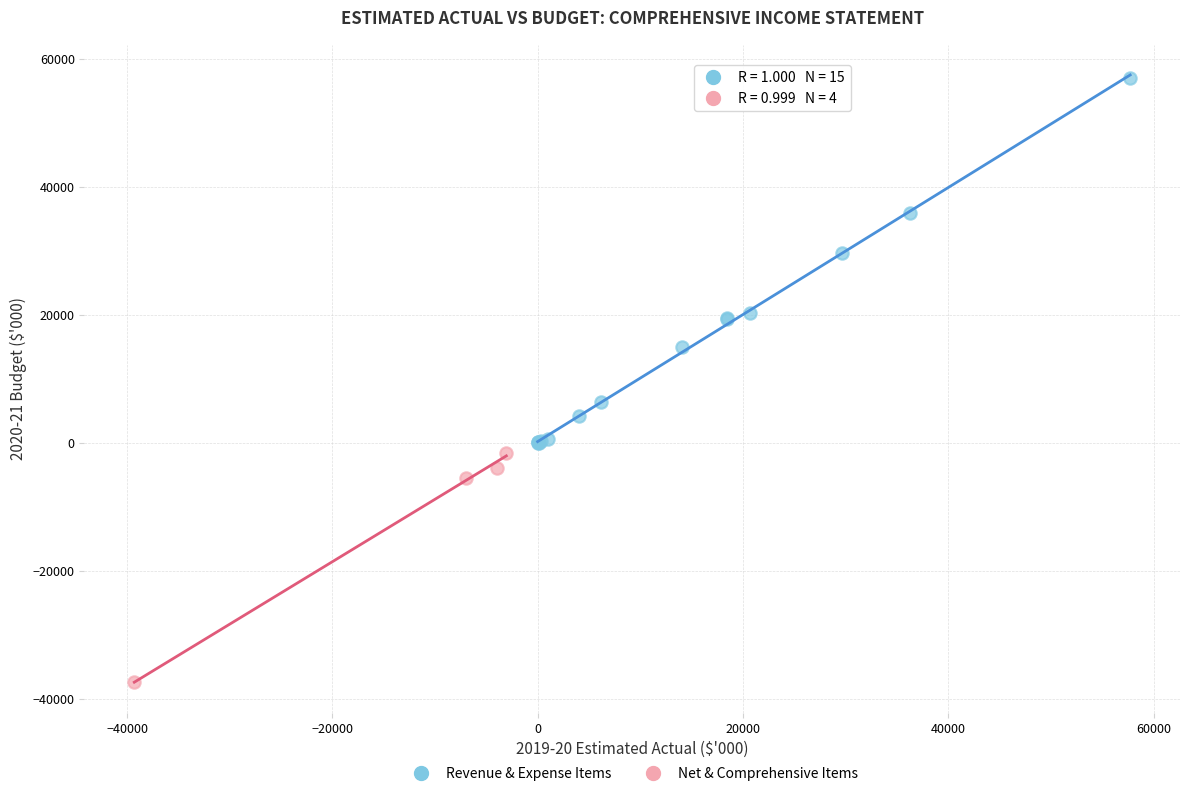

Which series contains the lowest Y value?

Net & Comprehensive Items